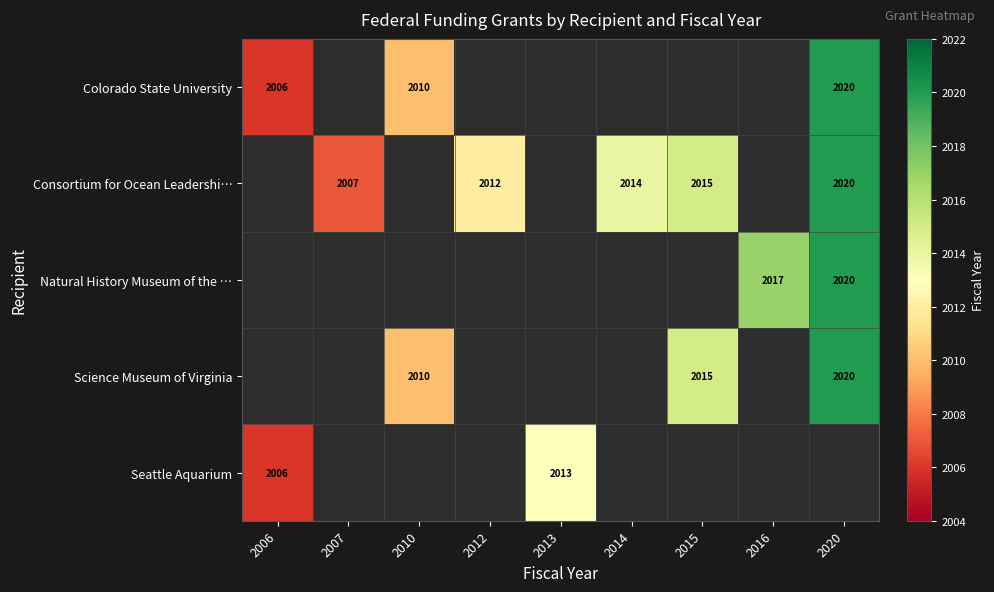

The value of Seattle Aquarium at 2006 is 2006. True or false?

True